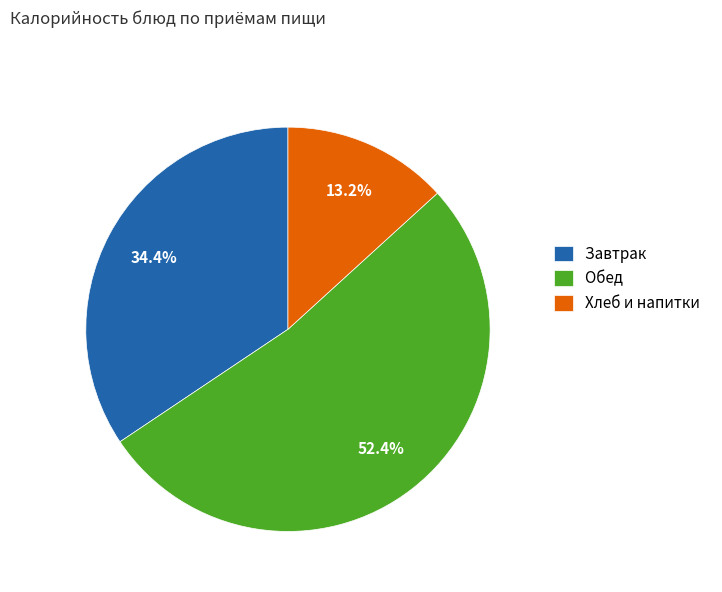

Which slice is the smallest?

Хлеб и напитки